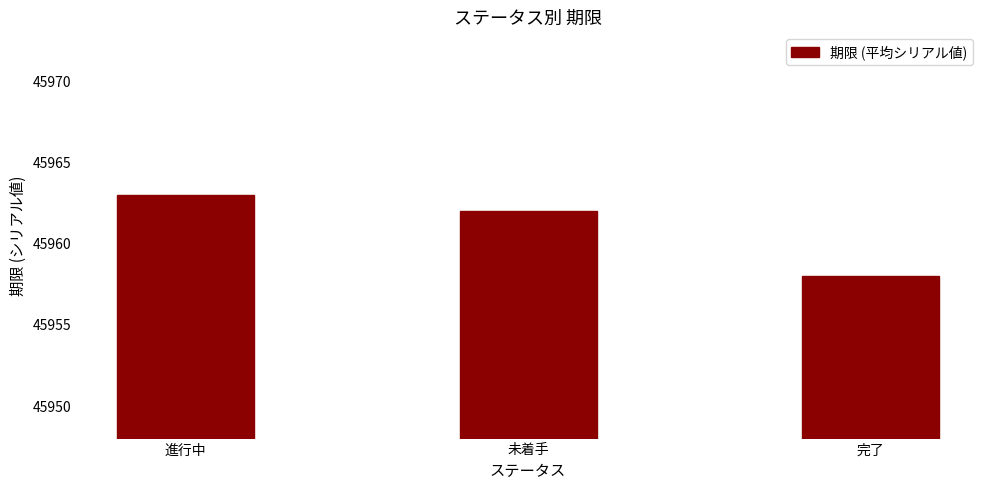

What is the change in value from 未着手 to 完了?

-4